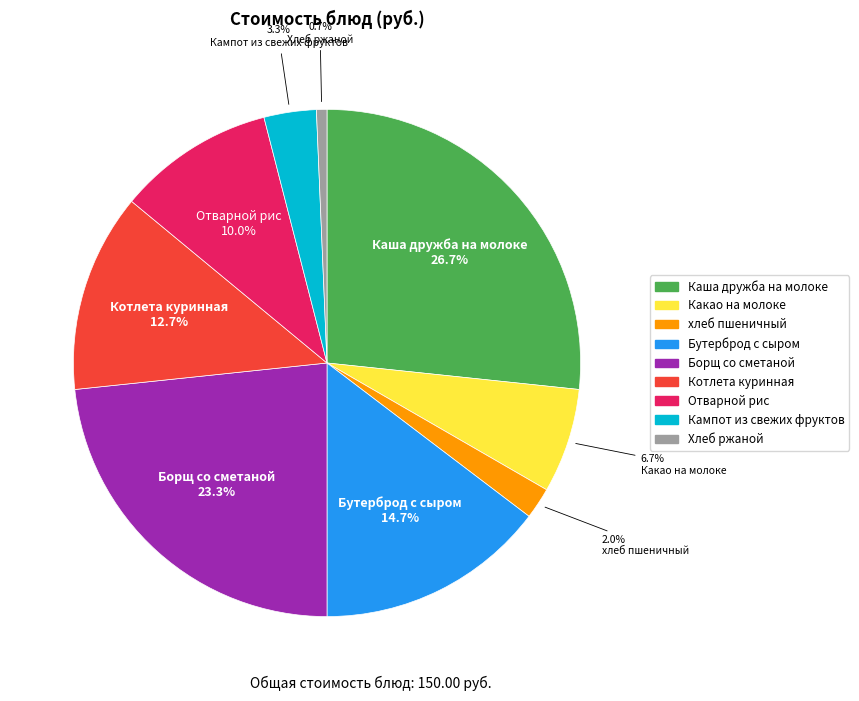

Which category has the smallest portion of the pie?

Хлеб ржаной